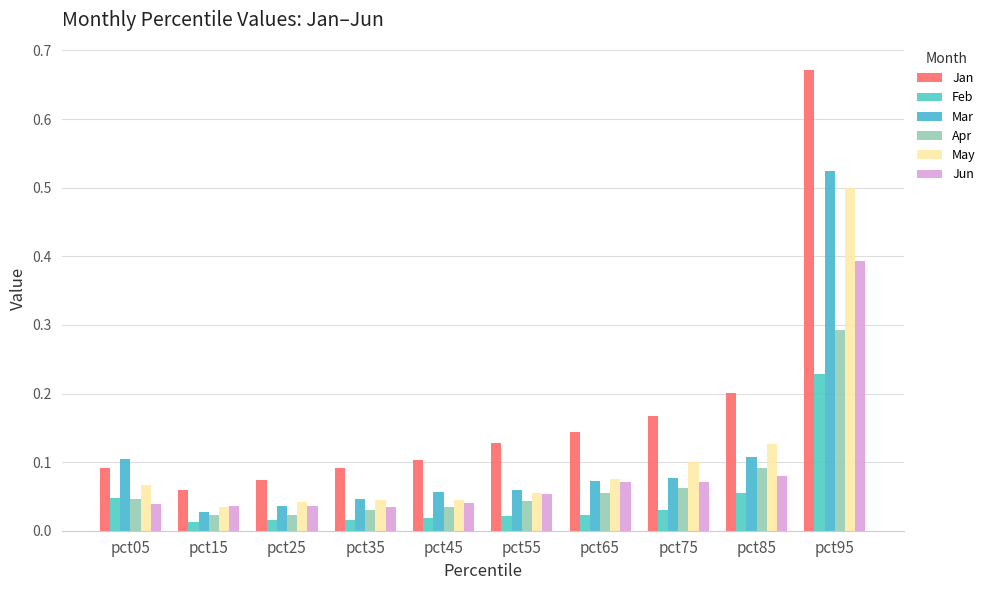

Which has a higher value, pct15 or pct75?

pct75